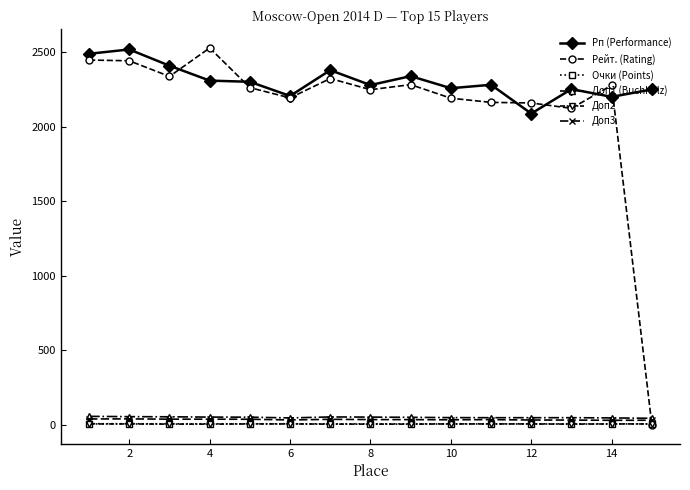

Which series has the widest spread of values?

Рейт. (Rating)